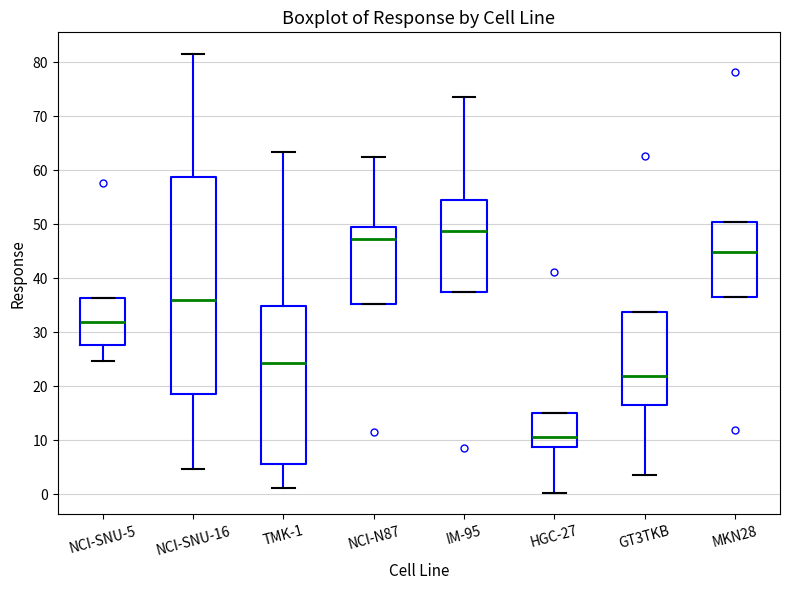

Reading left to right, read every box against the y-axis: the position of its median line, the range the box covers, and the ends of its whiskers. The values are not printed on the chart, so give them approximately, as read against the axis.

NCI-SNU-5: median 32, box 28 to 36, whiskers 25 to 36
NCI-SNU-16: median 36, box 18 to 59, whiskers 5 to 82
TMK-1: median 24, box 6 to 35, whiskers 1 to 63
NCI-N87: median 47, box 35 to 50, whiskers 35 to 62
IM-95: median 49, box 38 to 55, whiskers 38 to 74
HGC-27: median 11, box 9 to 15, whiskers 0 to 15
GT3TKB: median 22, box 17 to 34, whiskers 4 to 34
MKN28: median 45, box 37 to 50, whiskers 37 to 50